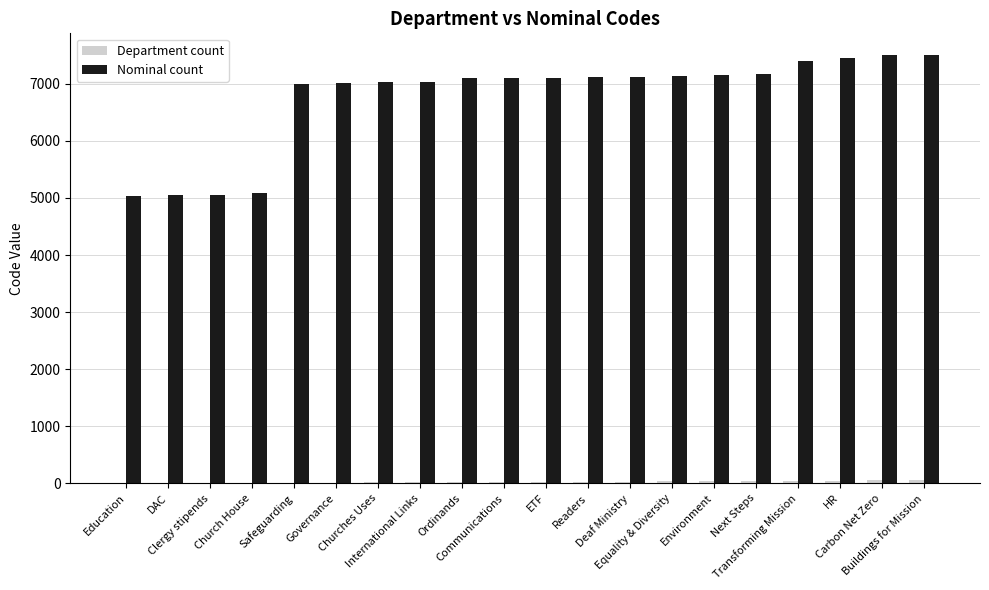

Which series has the largest total across all categories?

Nominal count